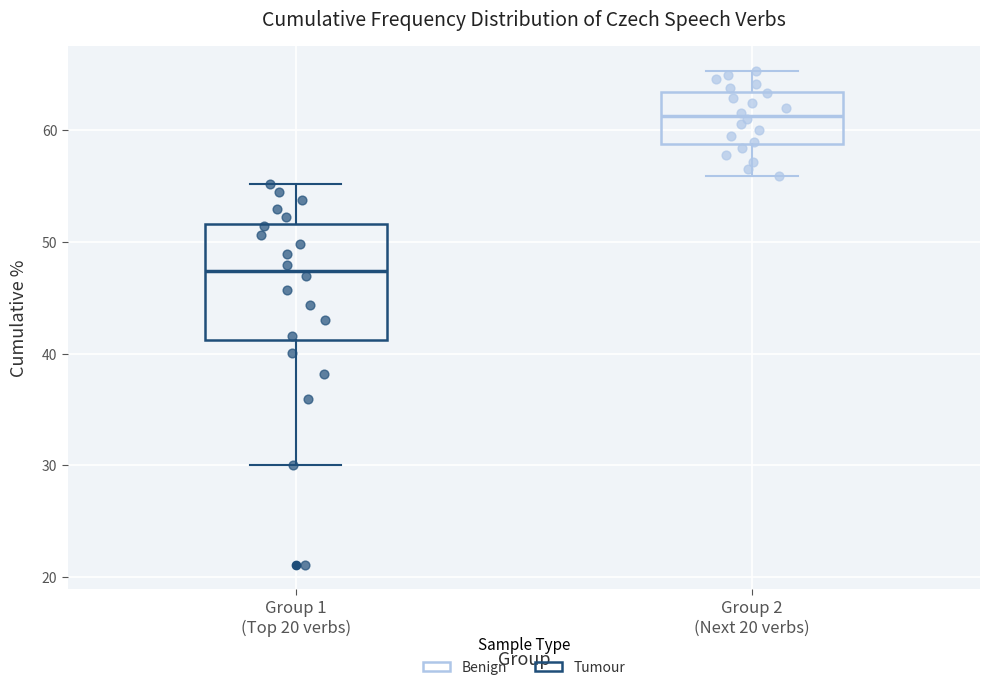

Which box is the tallest, from its lower edge to its upper edge?

Group 1 (Top 20 verbs)